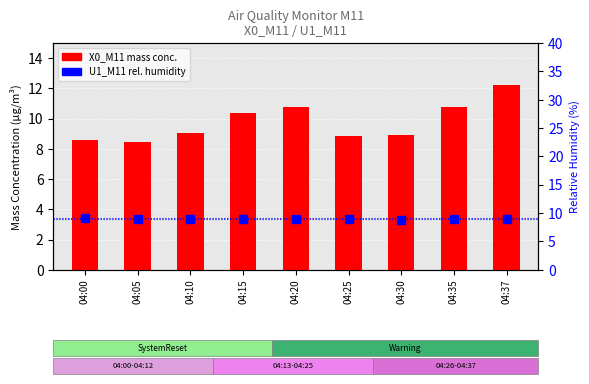

At how many categories does at least one series exceed 8?

9